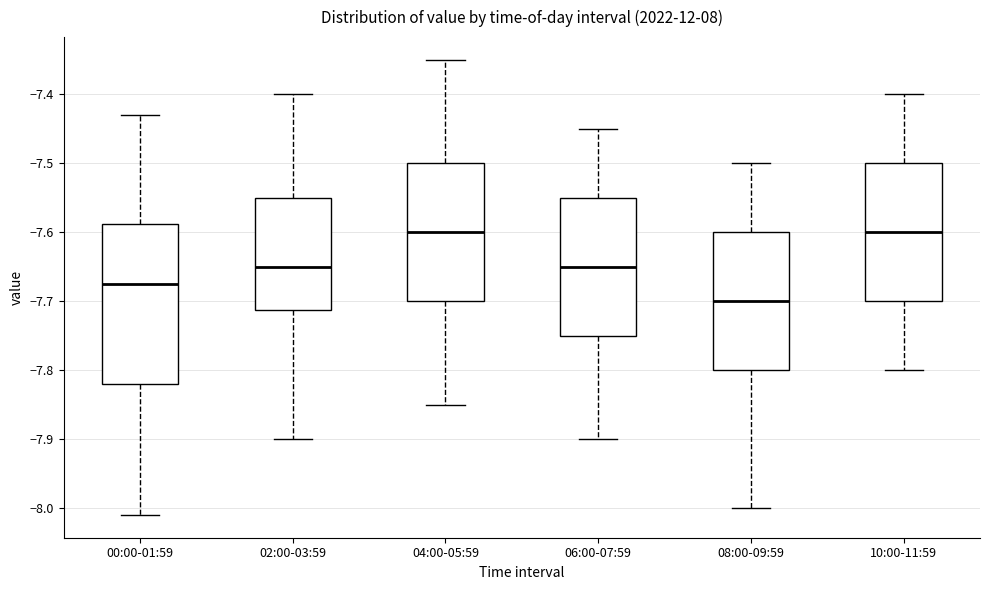

Where does the upper whisker of the box for 02:00-03:59 end on the y-axis? The values are not printed on the chart, so give them approximately, as read against the axis.

-7.40